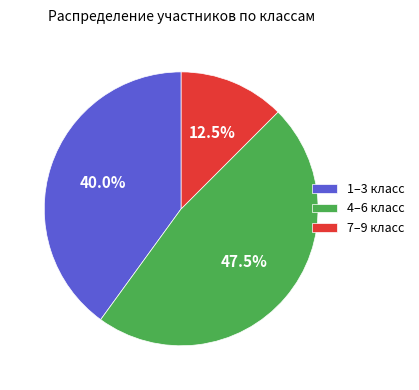

Between 1–3 класс and 7–9 класс, which is larger?

1–3 класс